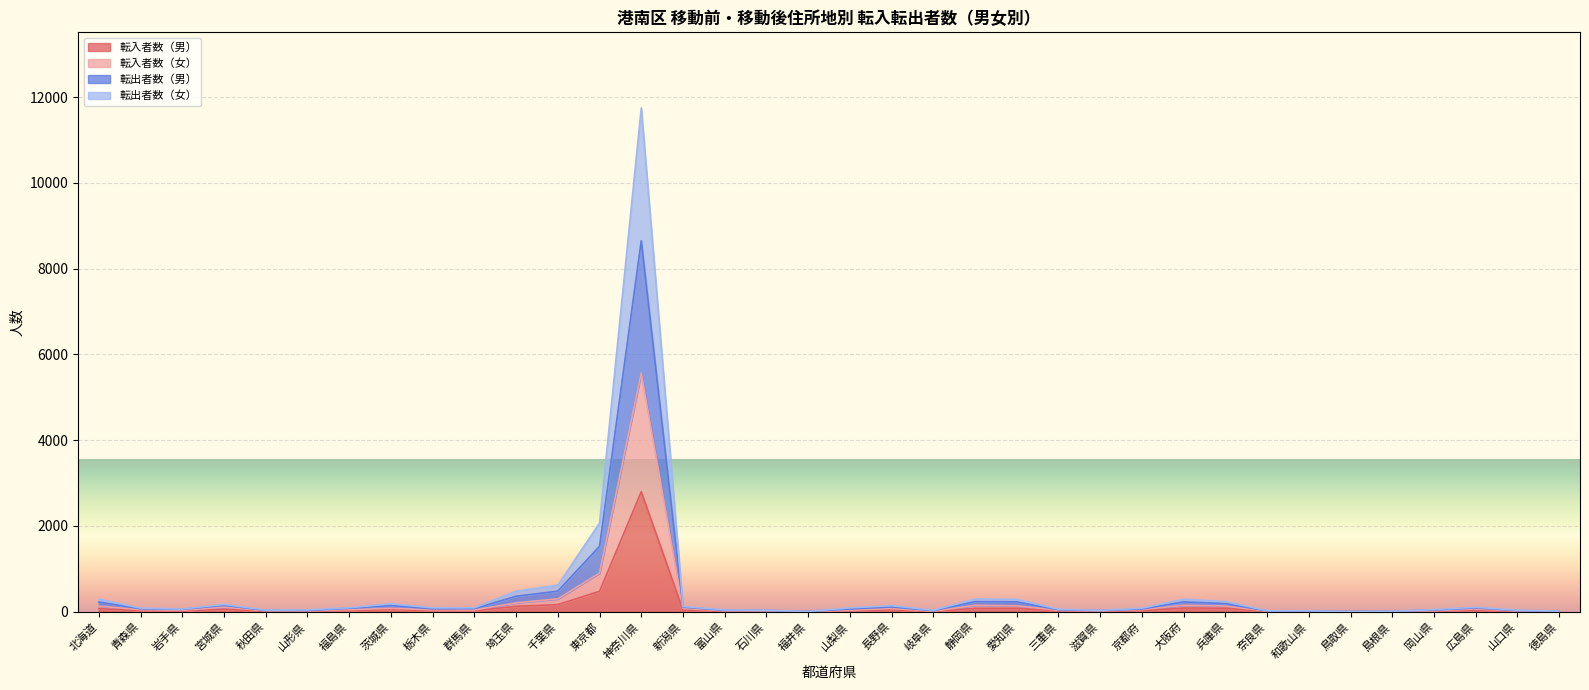

Where is 転入者数（男） nearest to the value 1400?

東京都